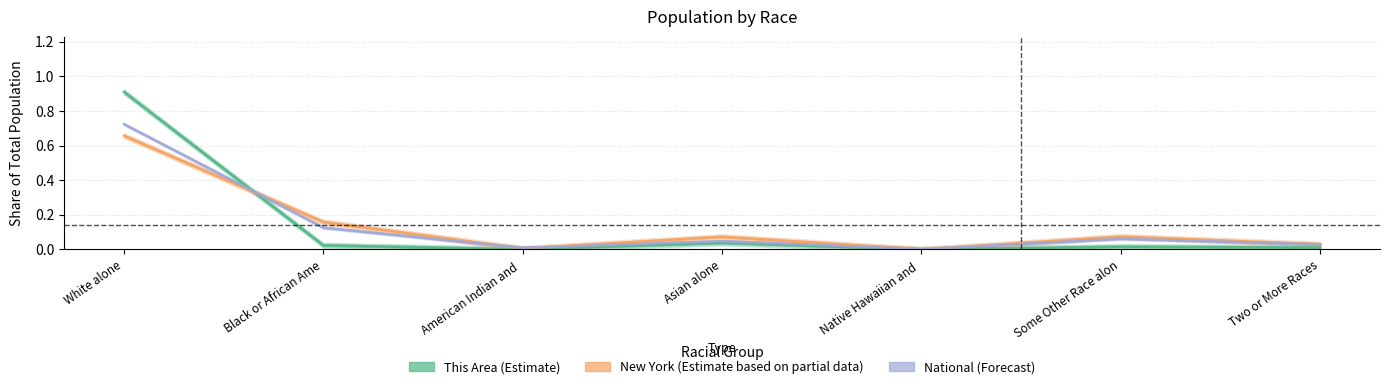

What is the highest value of the New York (Estimate based on partial data) series?

0.7